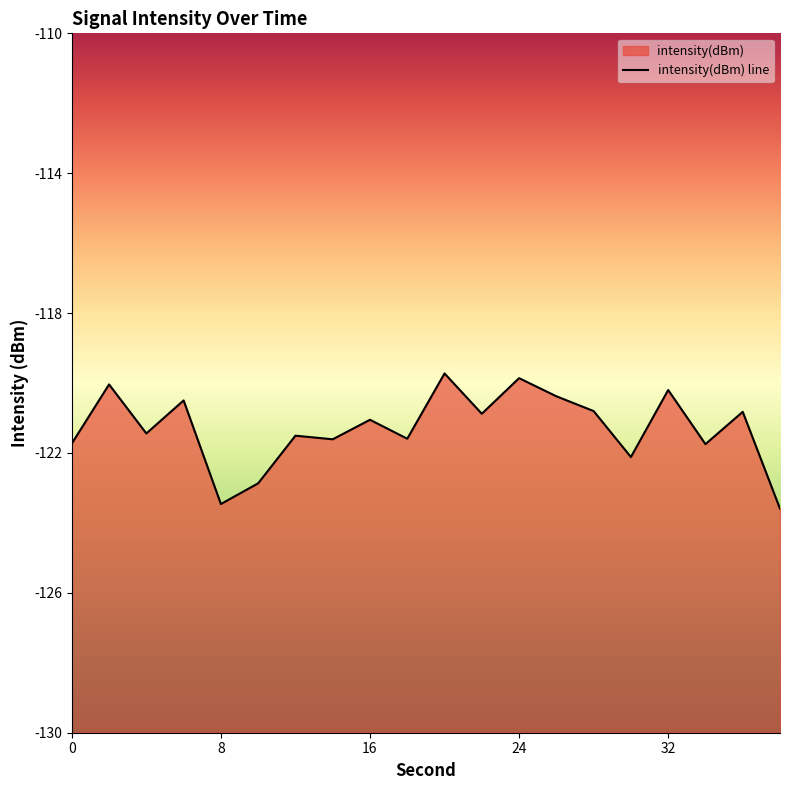

What is the difference between the values at 0 and 36?

0.9